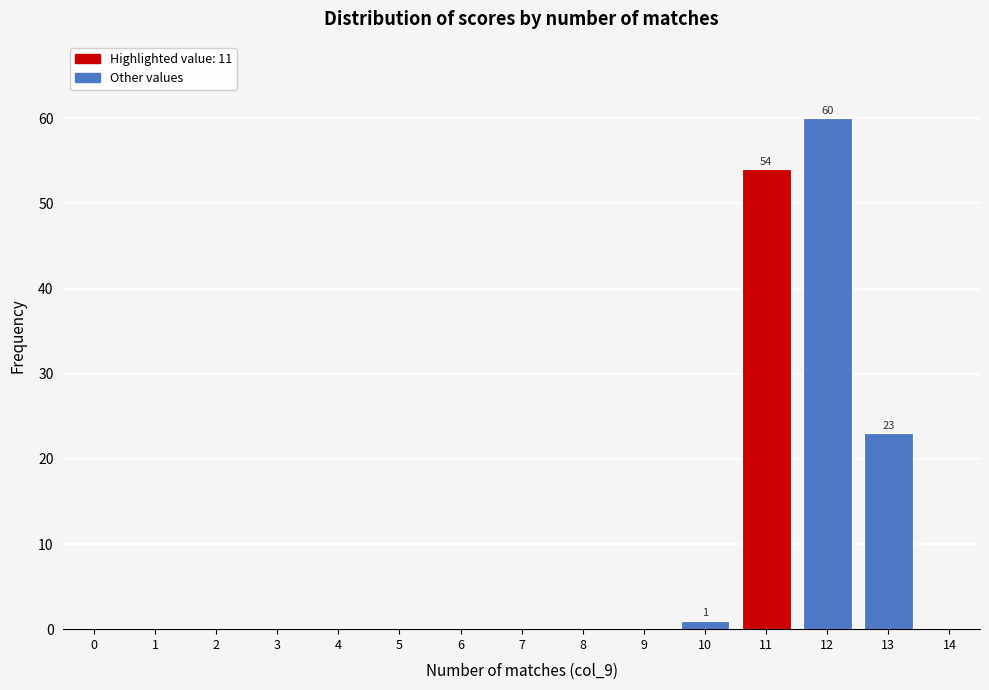

Reading right to left, transcribe all the data shown in this chart.

14=0	13=23	12=60	11=54	10=1	9=0	8=0	7=0	6=0	5=0	4=0	3=0	2=0	1=0	0=0